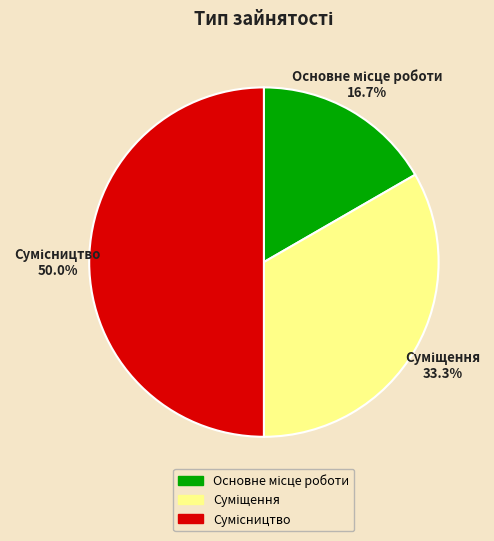

How many slices are in this pie chart?

3